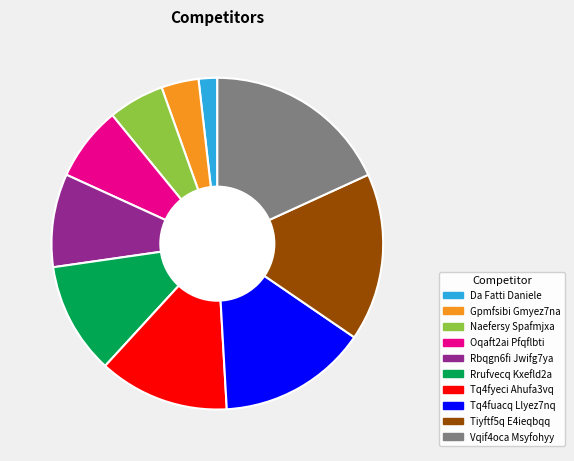

Do Tq4fuacq Llyez7nq and Rbqgn6fi Jwifg7ya together represent more than half of the pie?

No